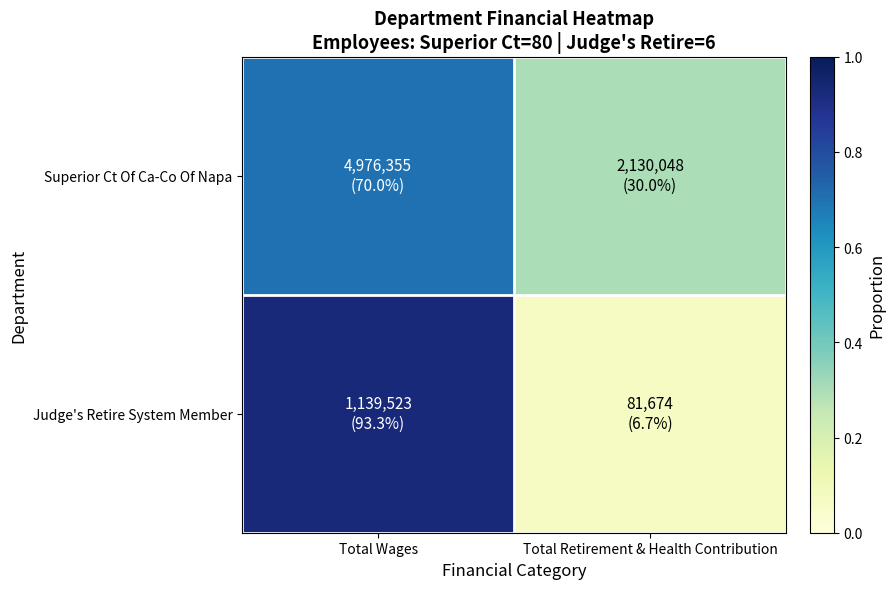

What is the maximum value shown in the chart?

0.9